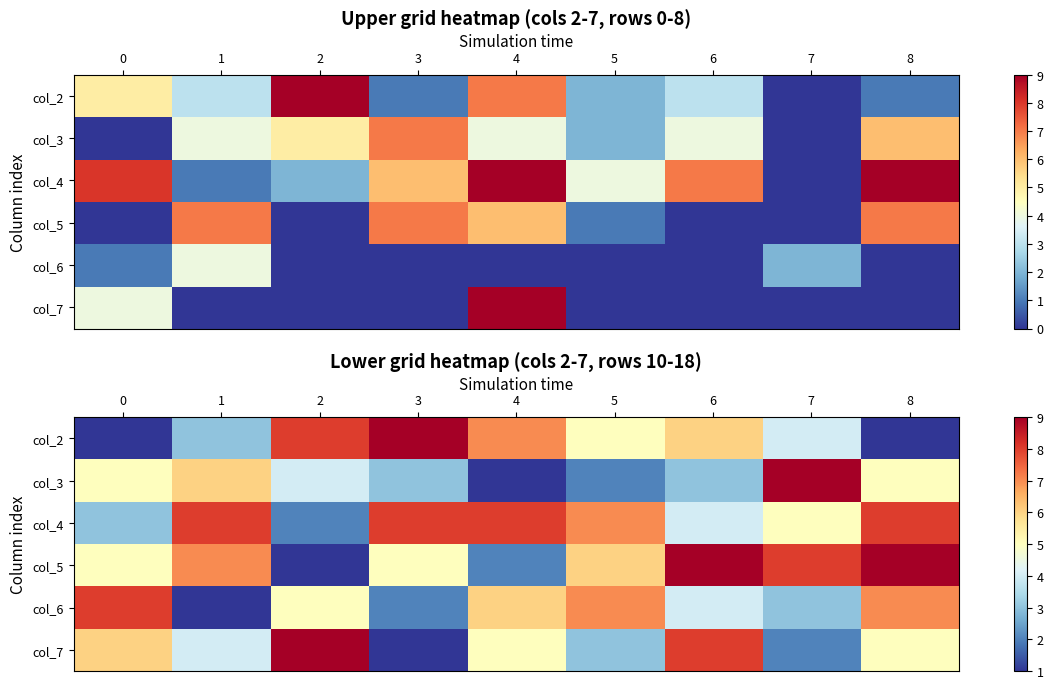

What is the maximum value shown in the chart?

9